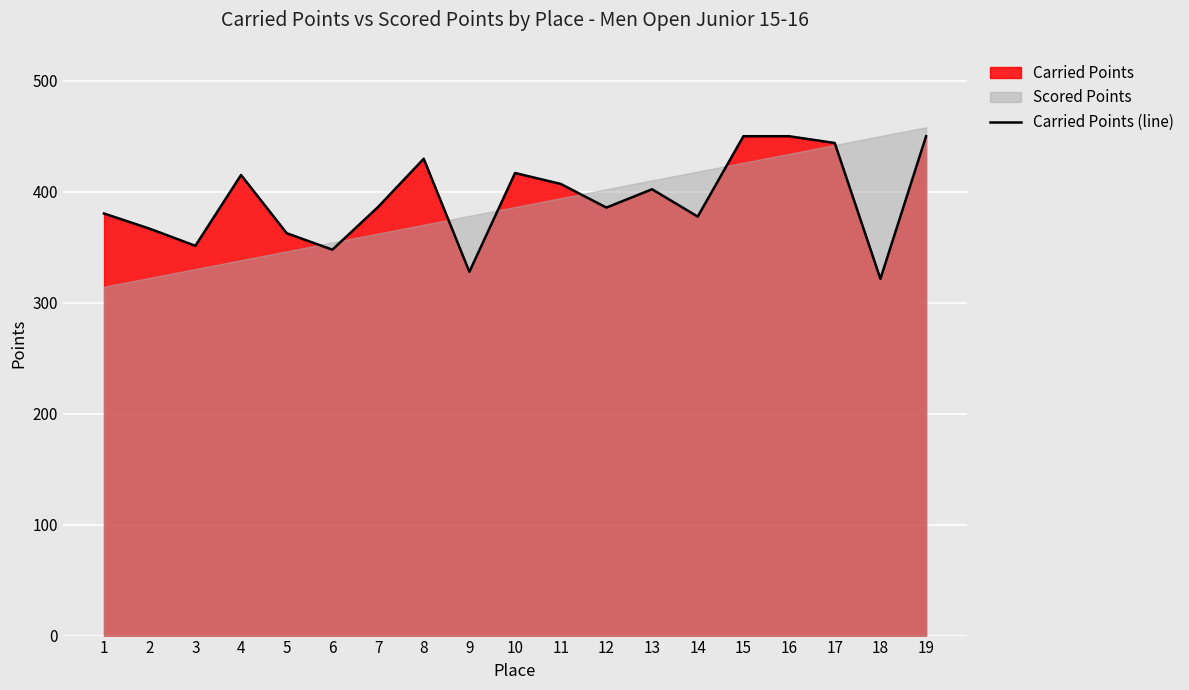

At which label does the data first exceed 386?

4